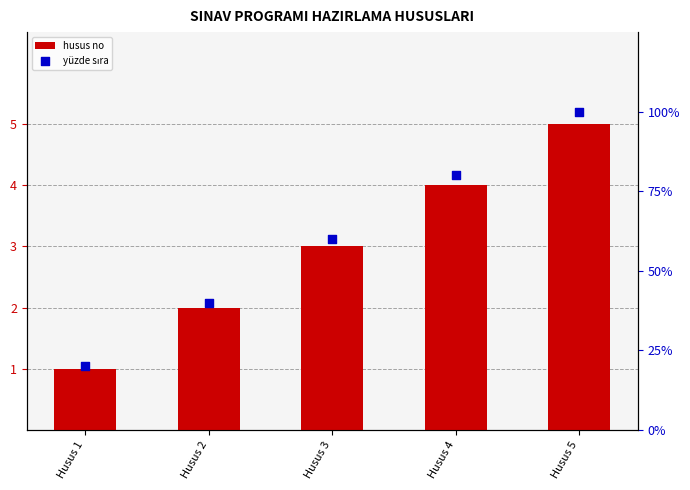

Which series reaches the minimum Y coordinate?

husus no